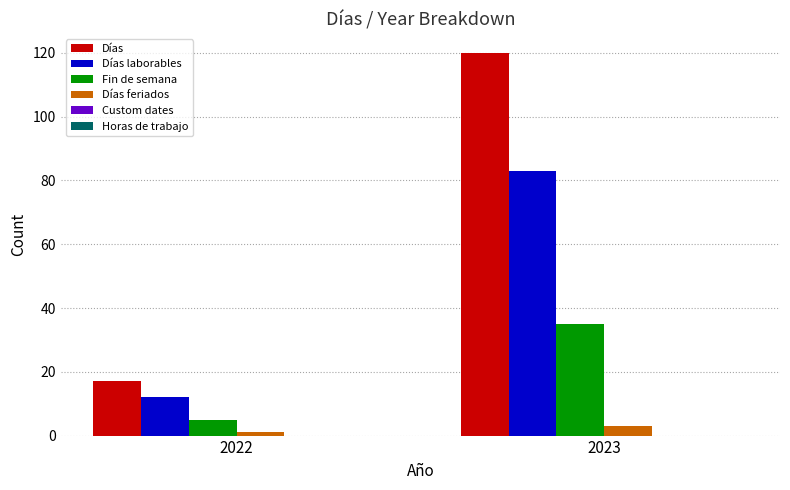

What is the sum of the Días values at 2023 and 2022?

137